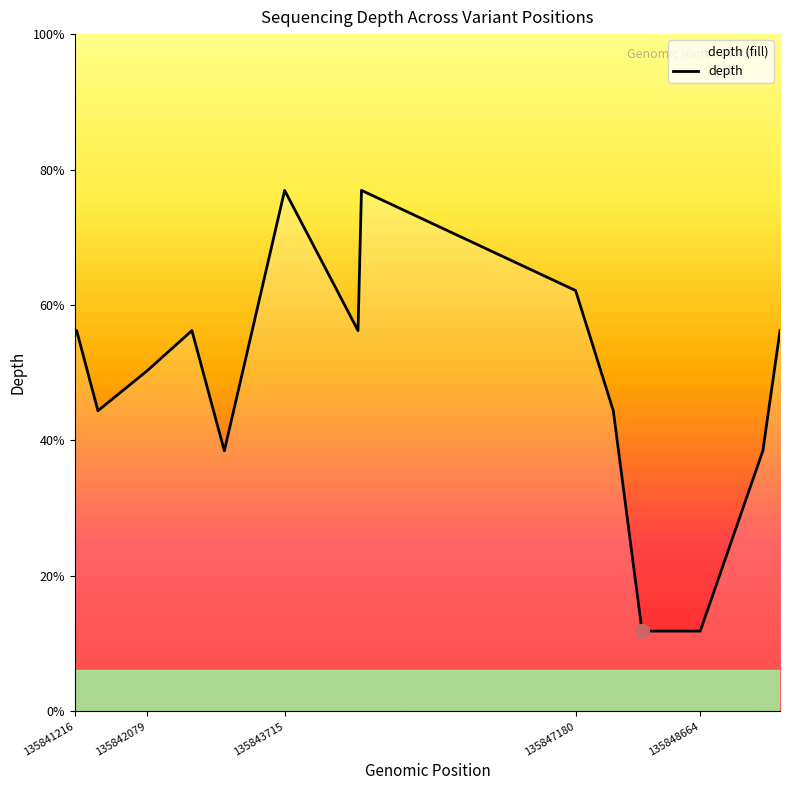

Reading right to left, extract all data points from this chart.

19	13	4	4	15	21	26	19	26	13	19	17	15	19	19